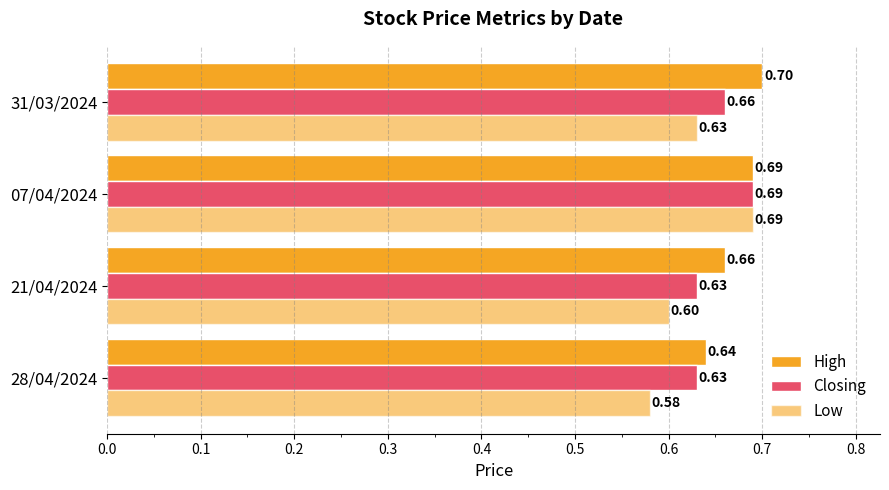

Count the number of data series in this chart.

3